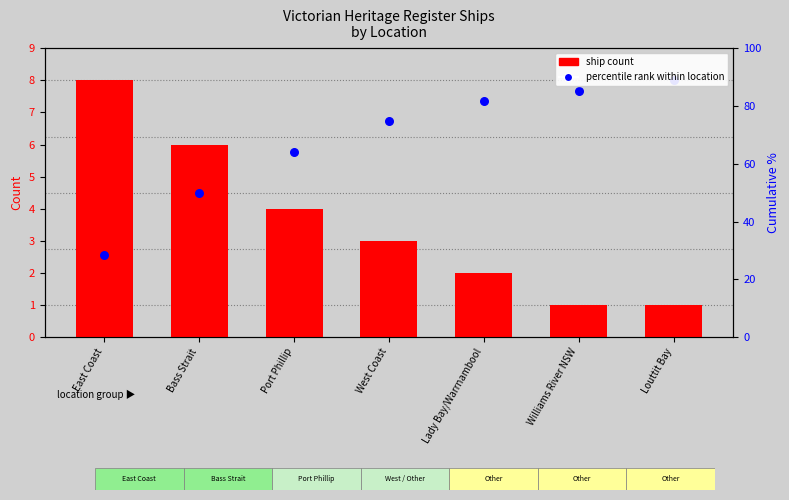

At which category is the sum across all series the highest?

East Coast